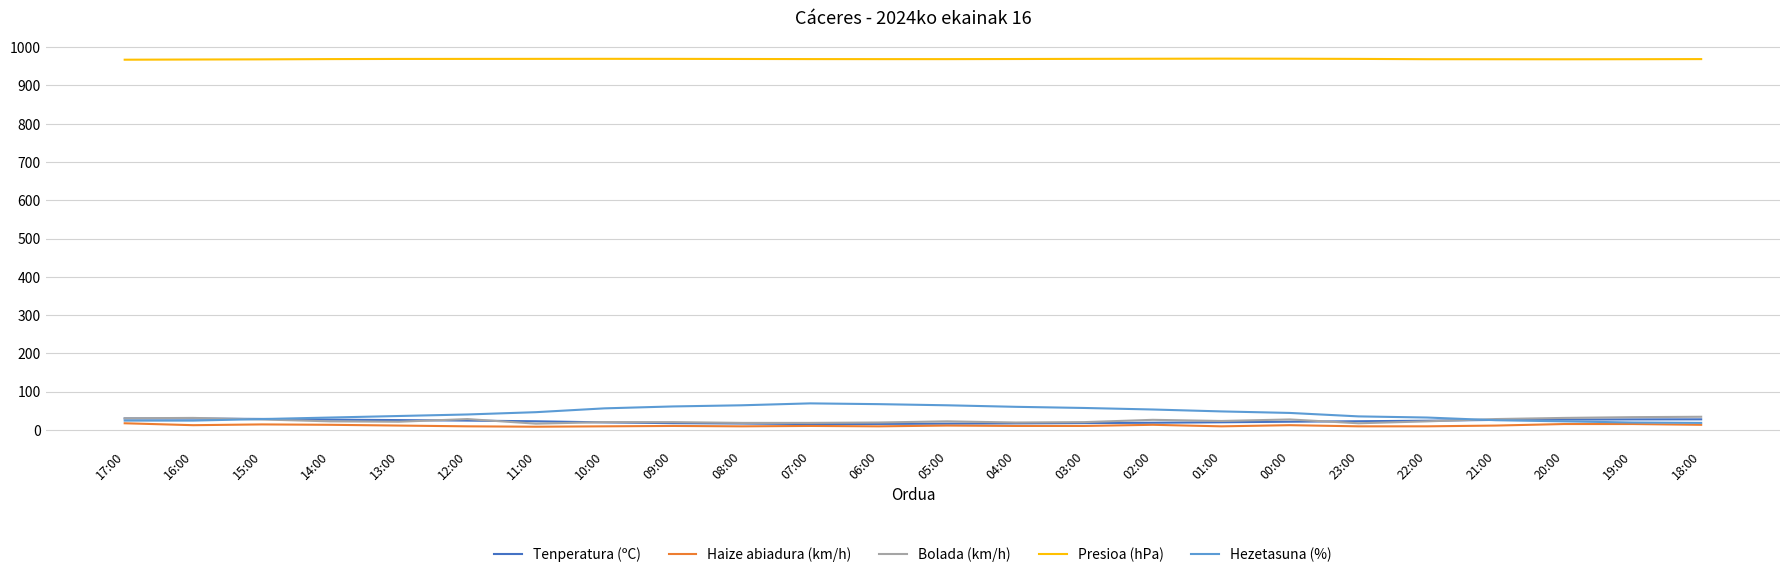

Which series has the widest spread of values?

Hezetasuna (%)